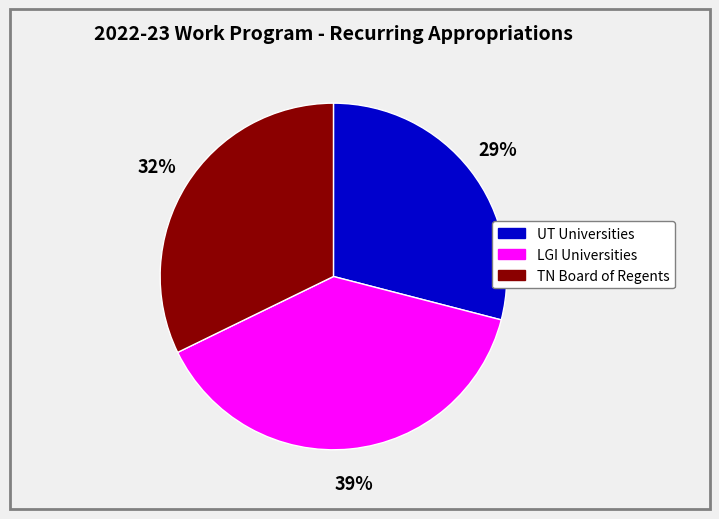

Rank the categories by value from lowest to highest.

UT Universities, TN Board of Regents, LGI Universities